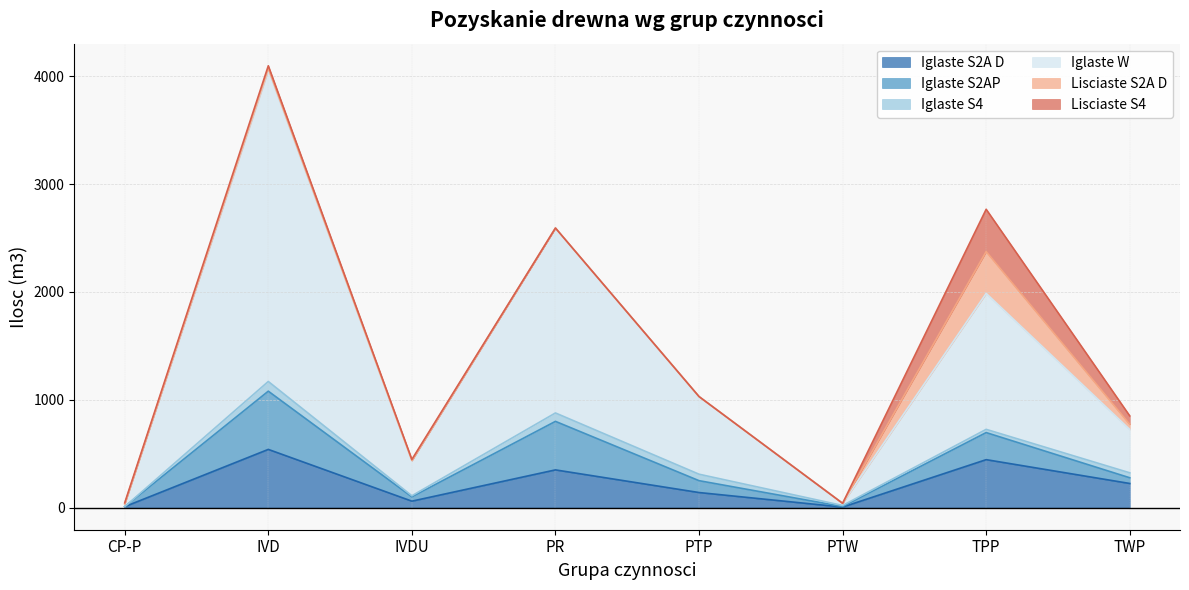

What are all the series names shown in the legend?

Iglaste S2A D, Iglaste S2AP, Iglaste S4, Iglaste W, Lisciaste S2A D, Lisciaste S4